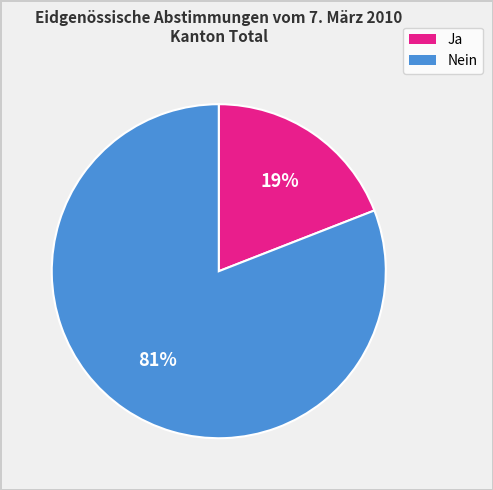

What percentage is the Nein slice, to the nearest percent?

81%